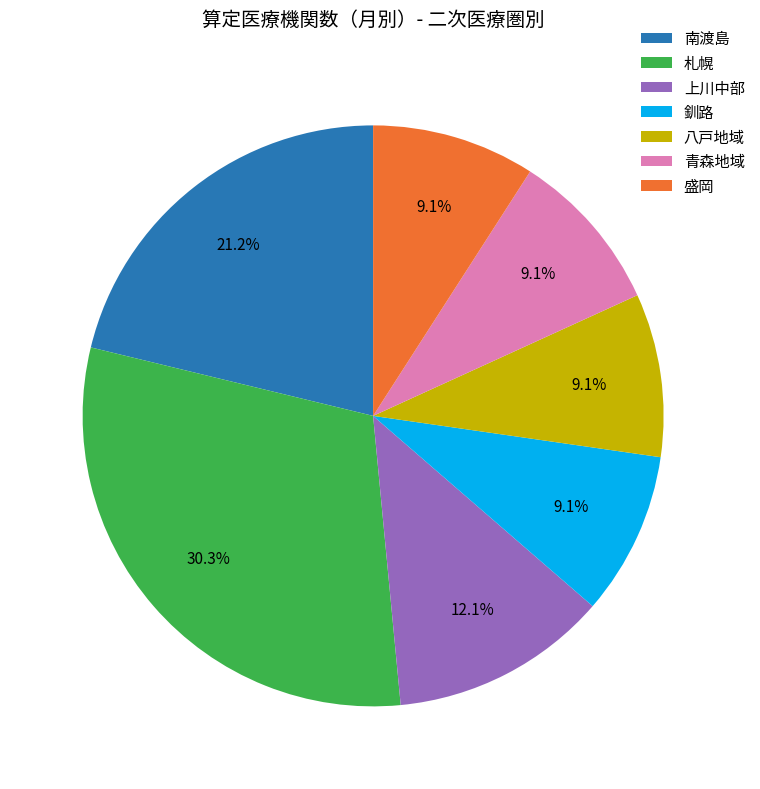

What is the largest slice in the pie chart?

札幌